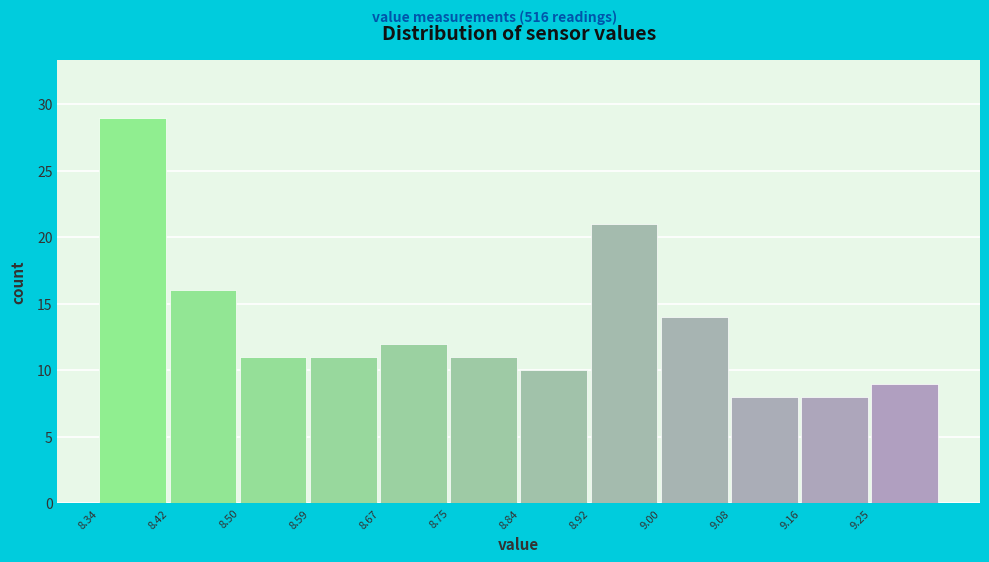

Reading left to right, list every bar in this chart as the range it spans on the x-axis followed by its height. Neither the bar edges nor the heights are printed on the chart, so give them approximately, as read against the axes.

8.34 to 8.42: 29
8.42 to 8.51: 16
8.51 to 8.59: 11
8.59 to 8.67: 11
8.67 to 8.75: 12
8.75 to 8.84: 11
8.84 to 8.92: 10
8.92 to 9.00: 21
9.00 to 9.08: 14
9.08 to 9.17: 8
9.17 to 9.25: 8
9.25 to 9.33: 9